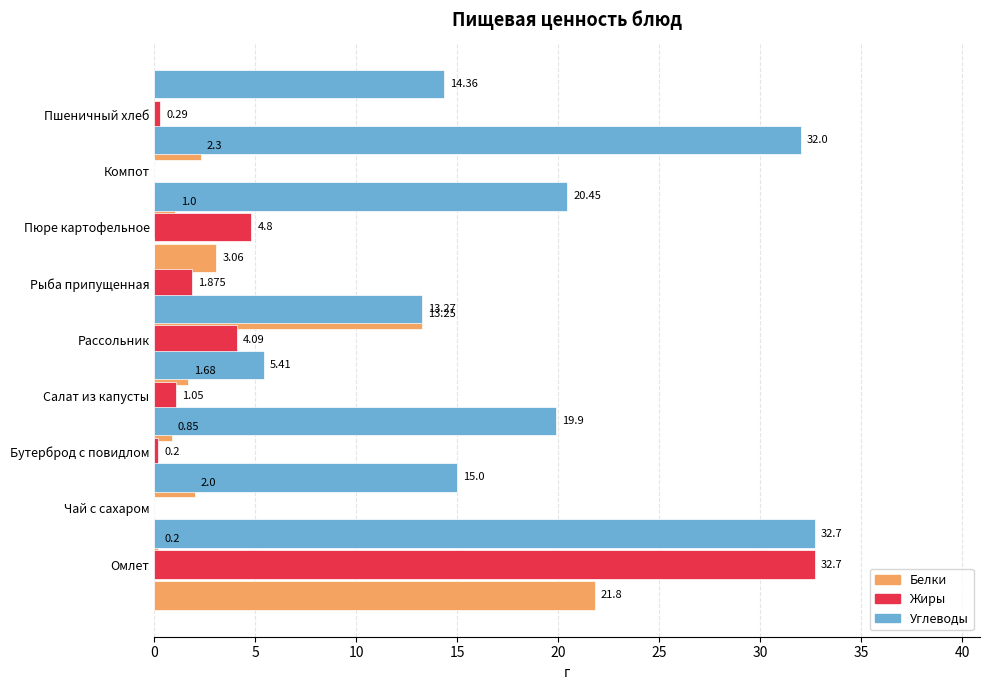

Is it true that Жиры equals 7.9 at Пюре картофельное?

False